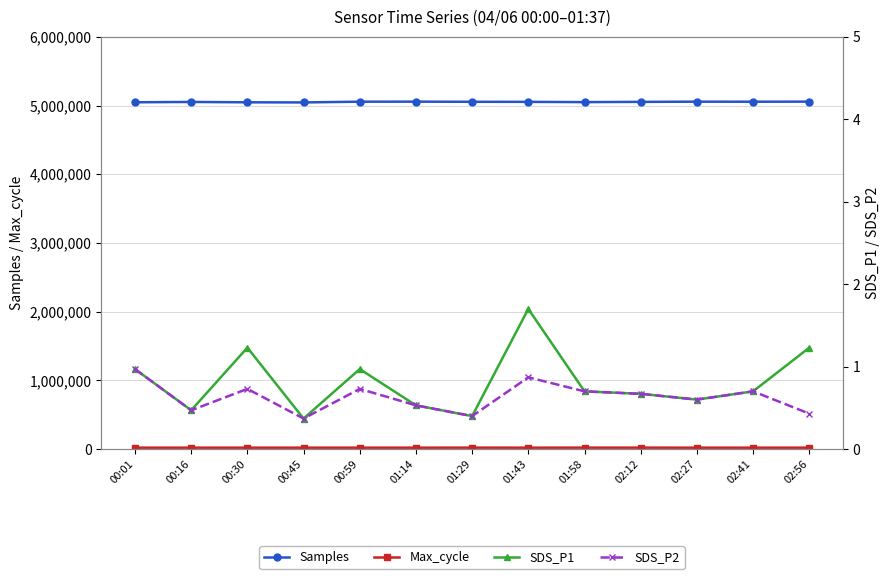

What is the total value across all series at 01:58?

5070475.4